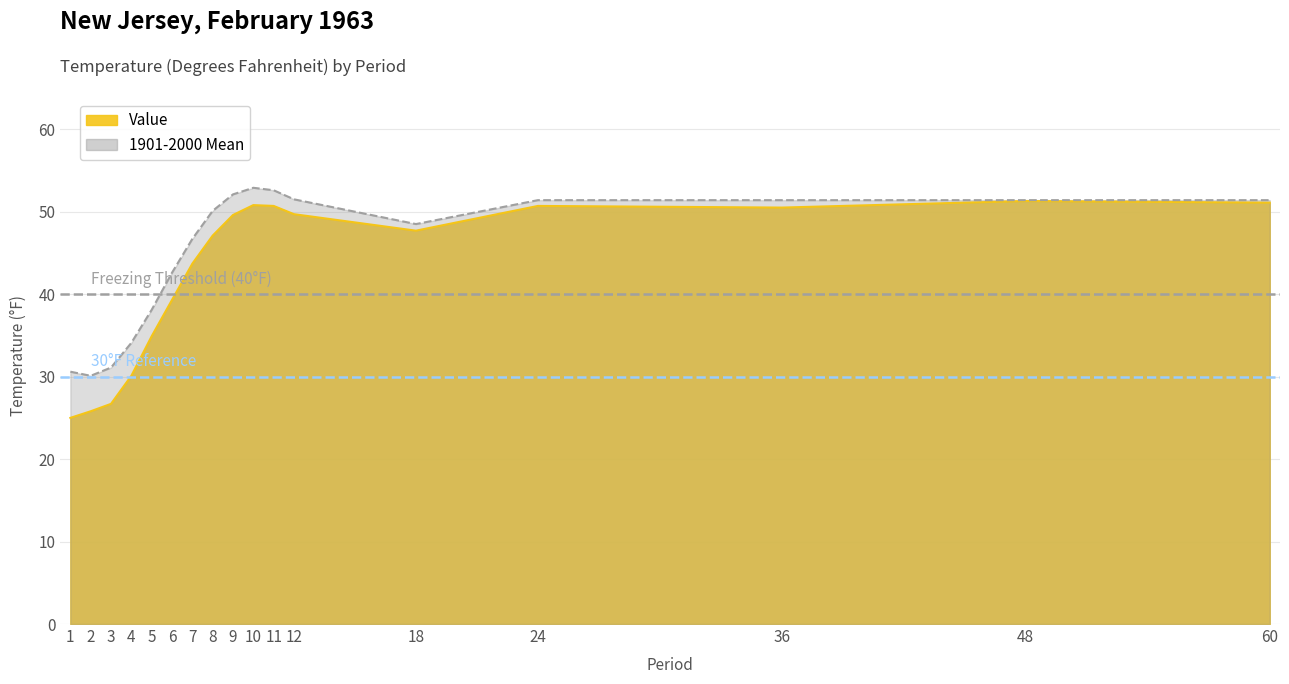

At which label does 1901-2000 Mean reach its minimum?

2